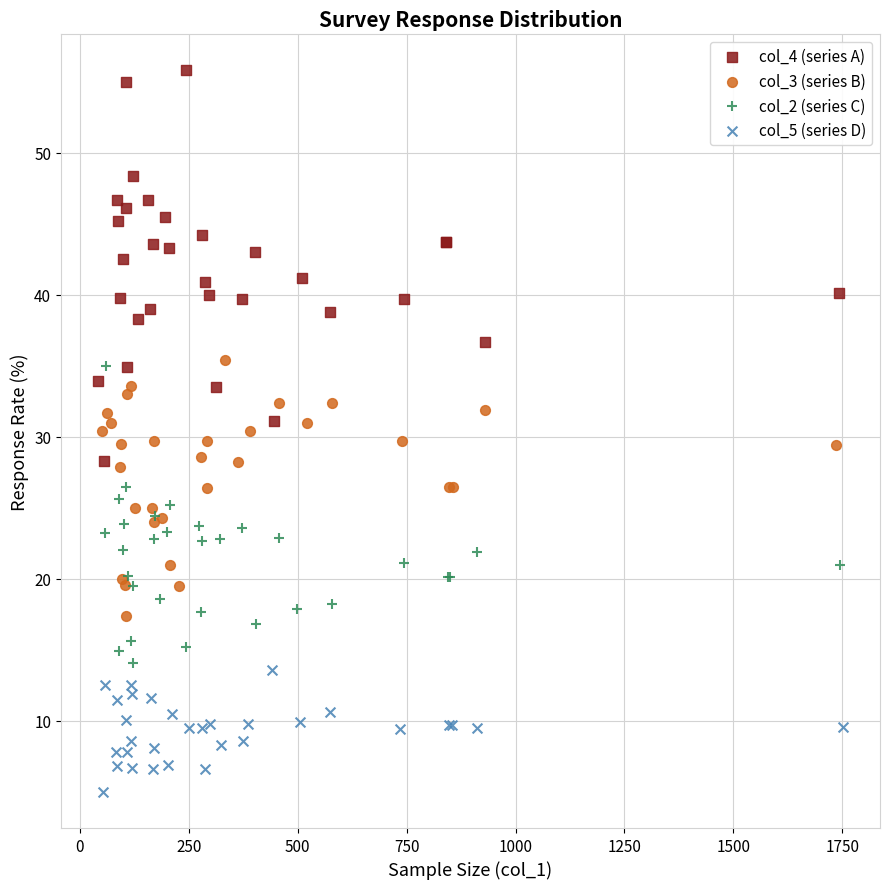

Which series contains the lowest Y value?

col_5 (series D)